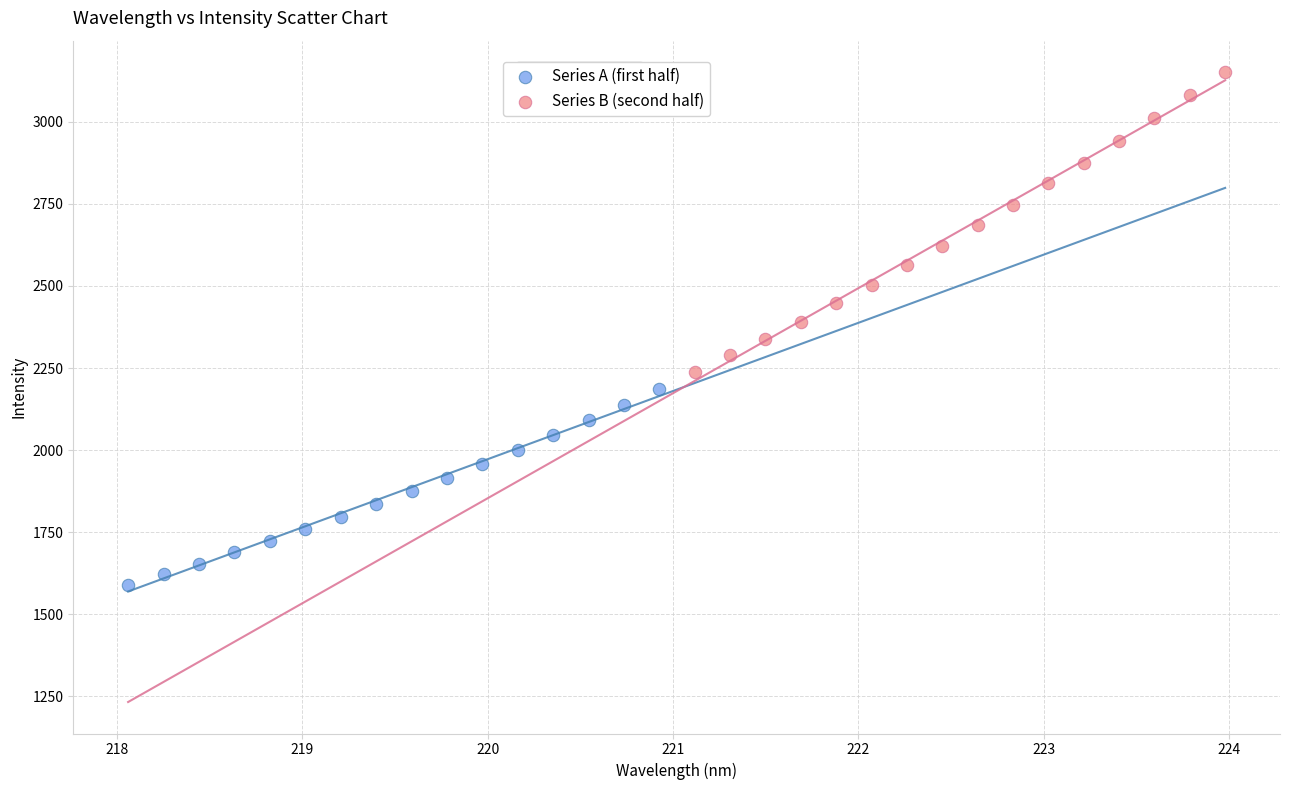

What are all the series names shown in the legend?

Series A (first half), Series B (second half)